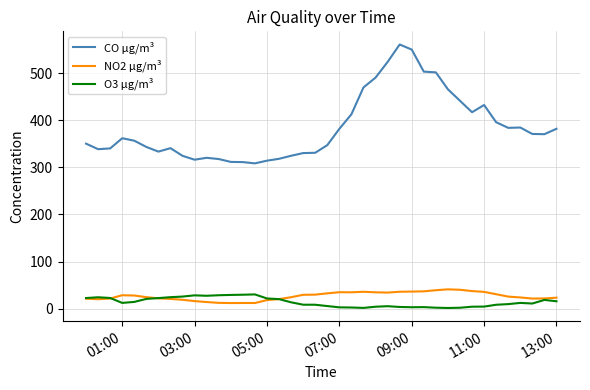

What is the greatest value displayed?

561.2